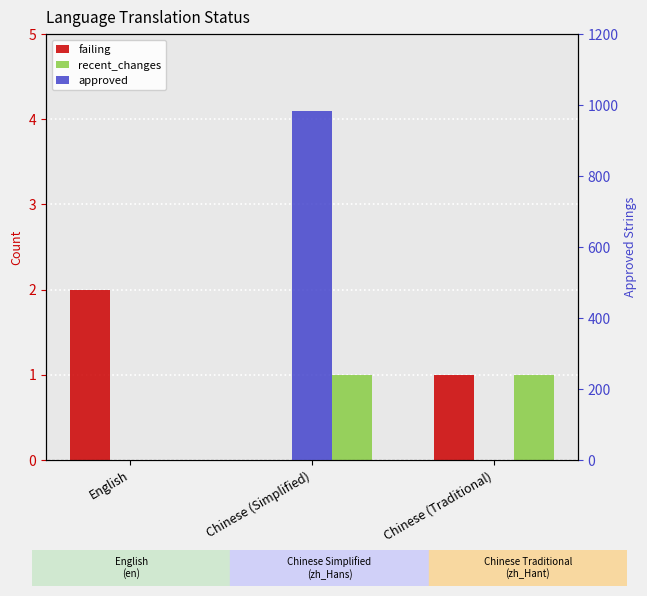

At which category is the sum across all series the highest?

Chinese (Simplified)